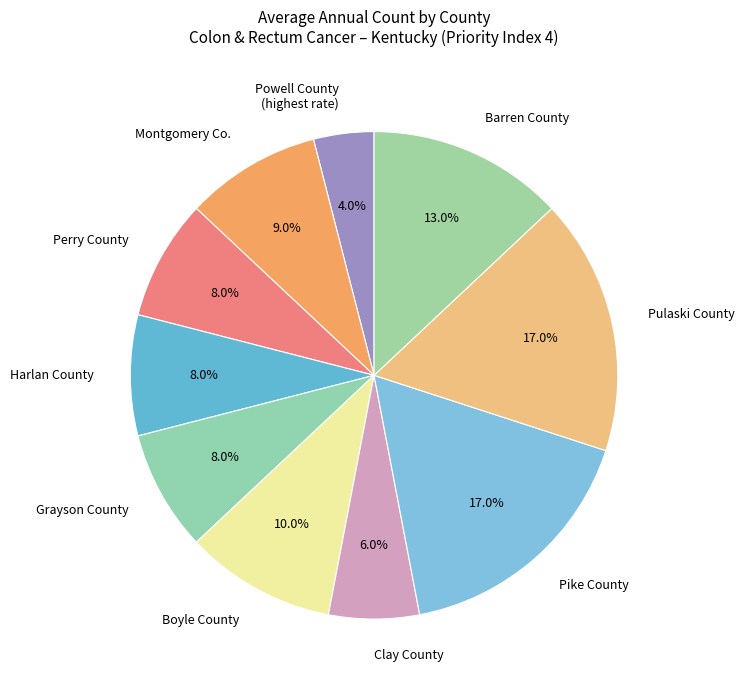

What portion of the pie excludes Clay County?

94.0%